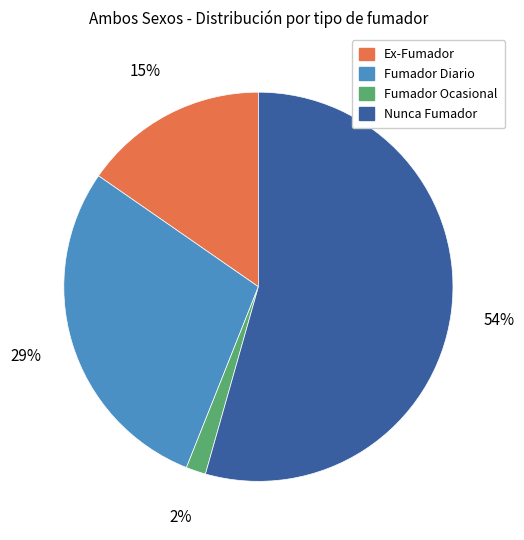

Which category accounts for the majority?

Nunca Fumador